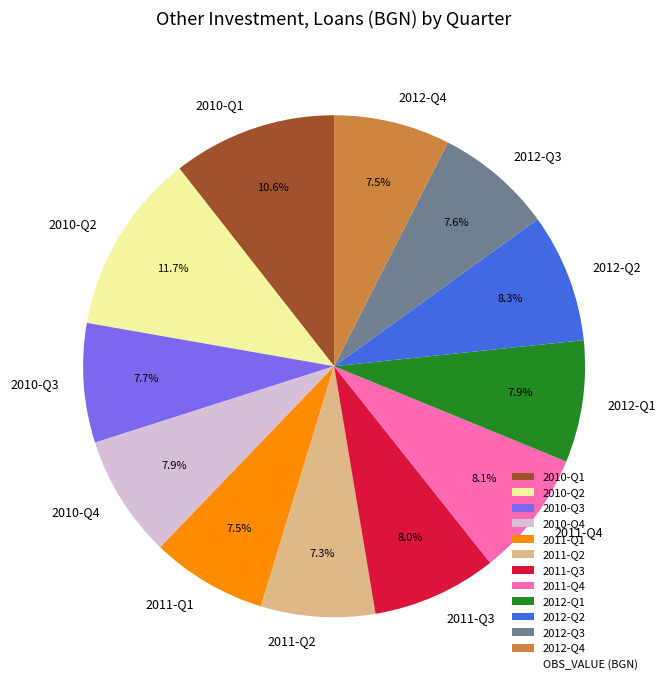

What is the ratio of the value at 2011-Q3 to the value at 2012-Q3?

1.1